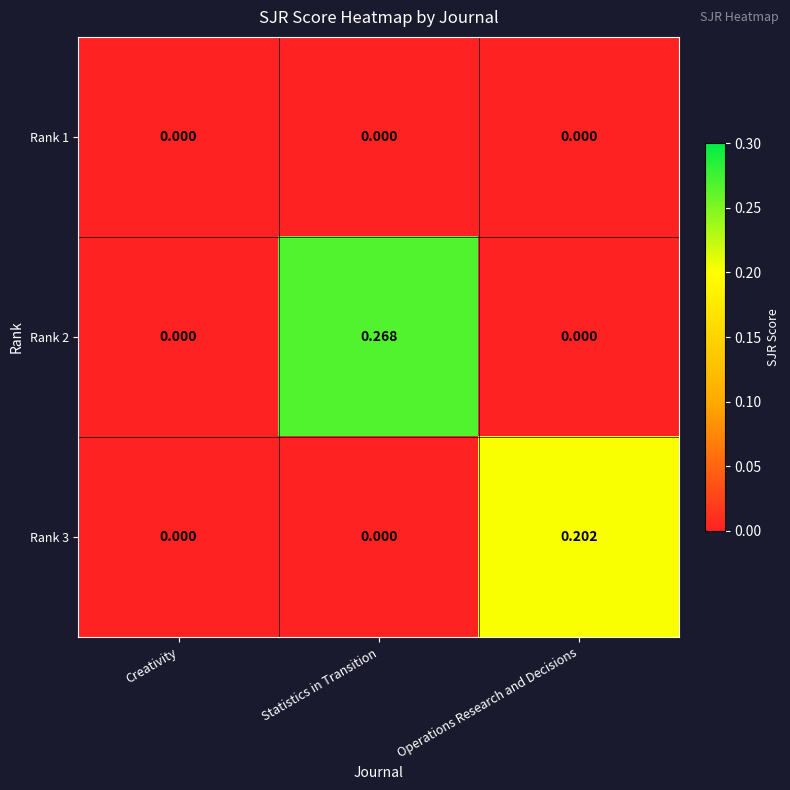

How many data points does each series have?

3